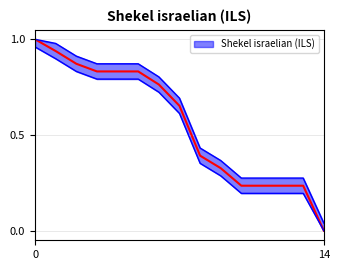

What is the sum of all values?

8.4